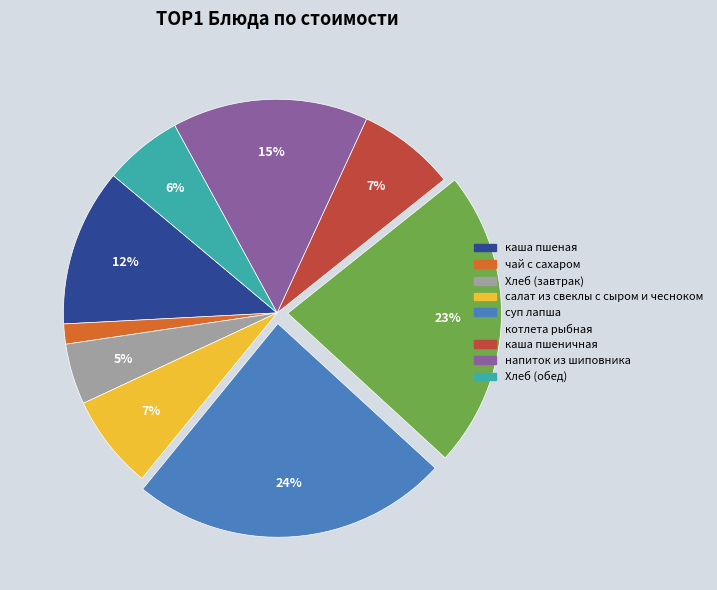

Is it true that каша пшеничная is 7% of the pie?

True